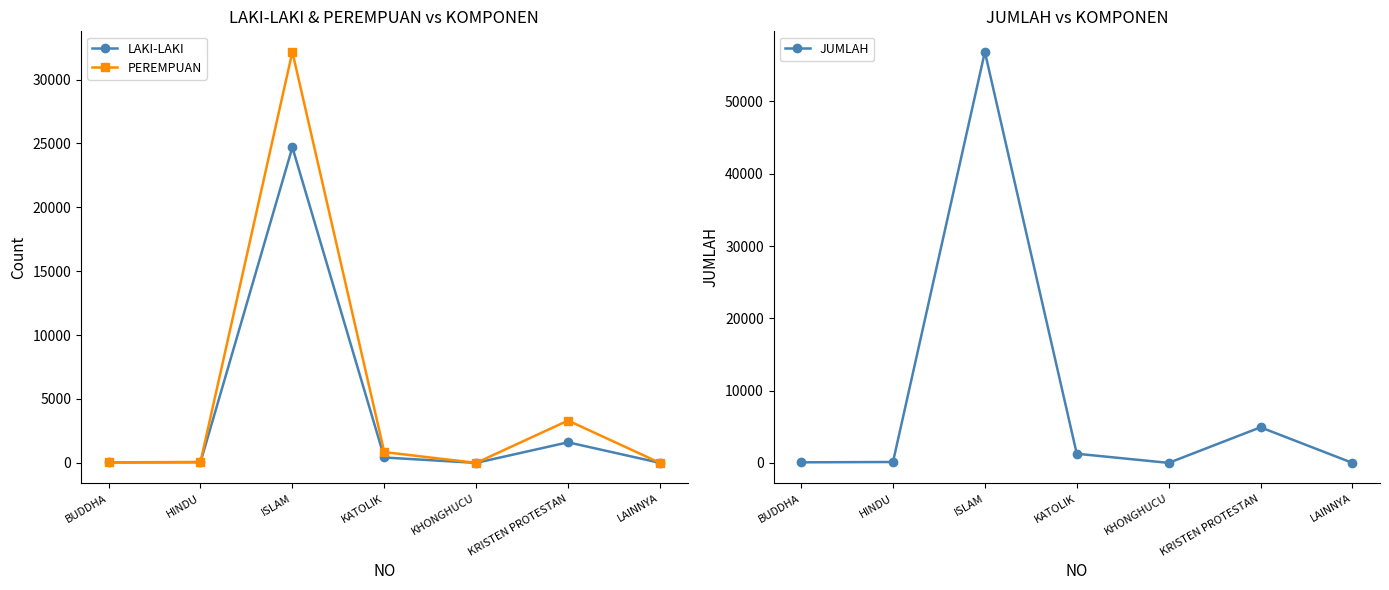

Which series changed the most between BUDDHA and ISLAM?

JUMLAH